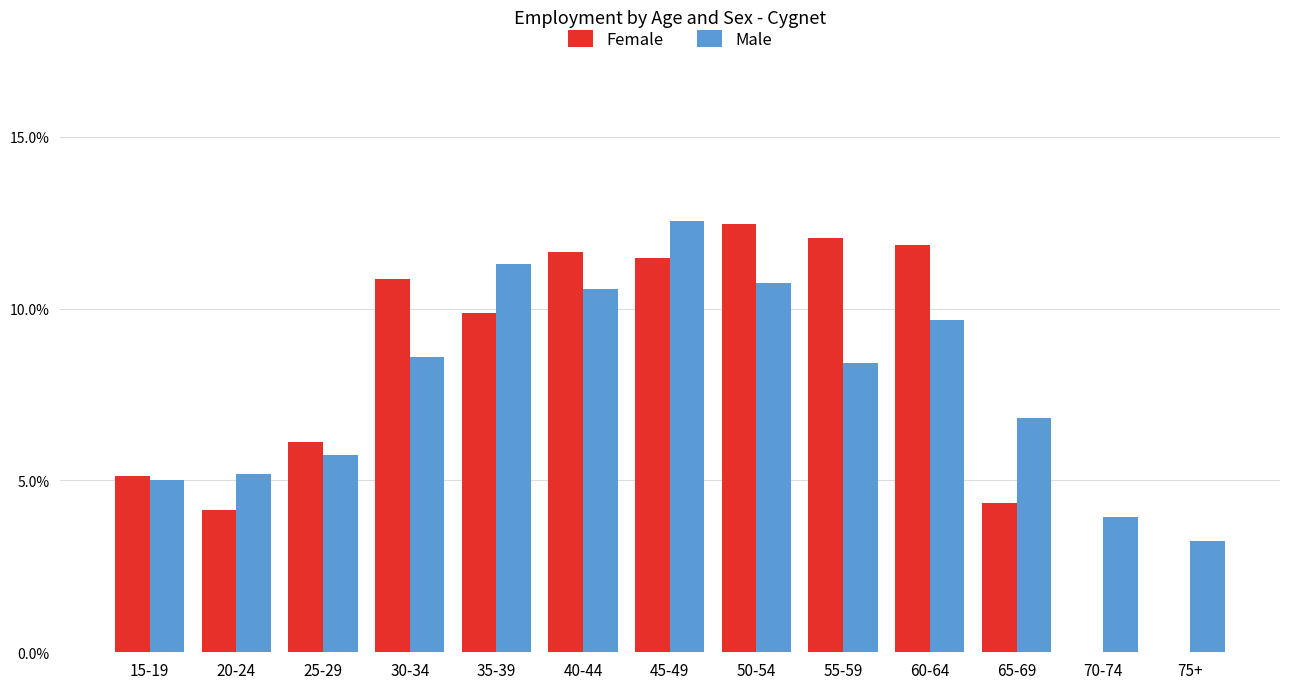

What value does the Male series have at 45-49?

0.1